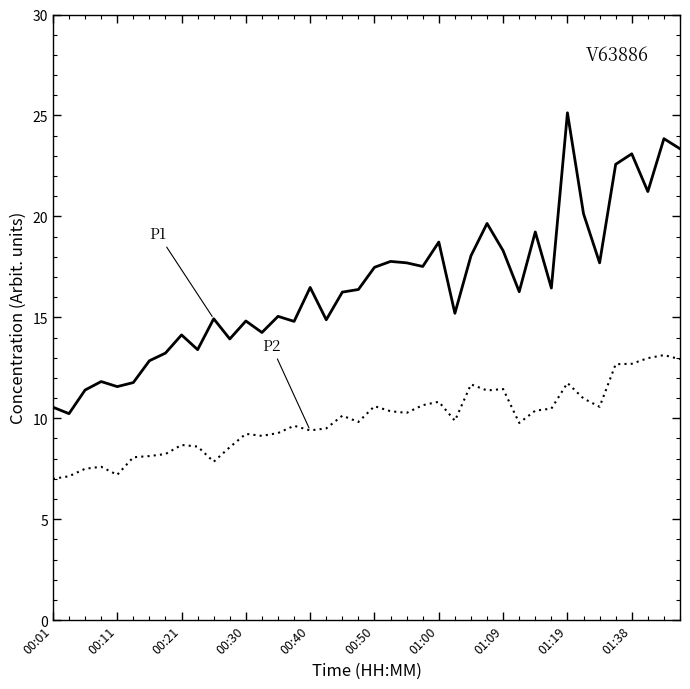

What is the greatest value displayed?

25.1